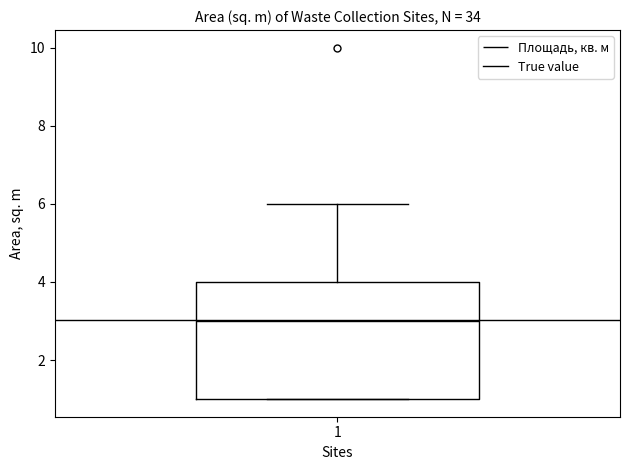

Where is the upper edge of the box at x = 1 on the y-axis? The values are not printed on the chart, so give them approximately, as read against the axis.

4